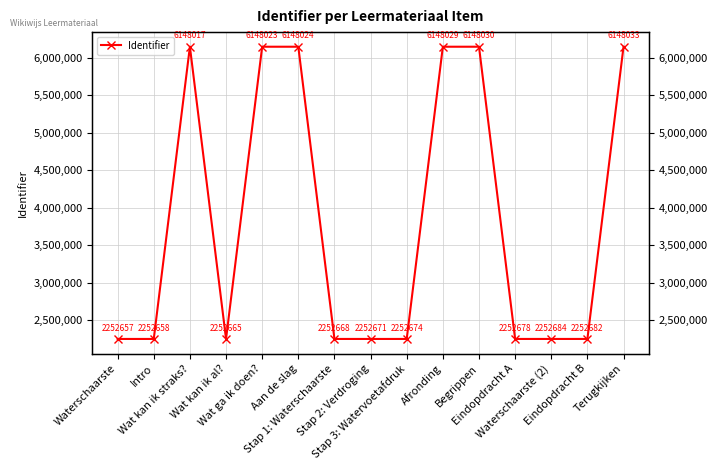

What is the label of the 13th point from the left?

Waterschaarste (2)